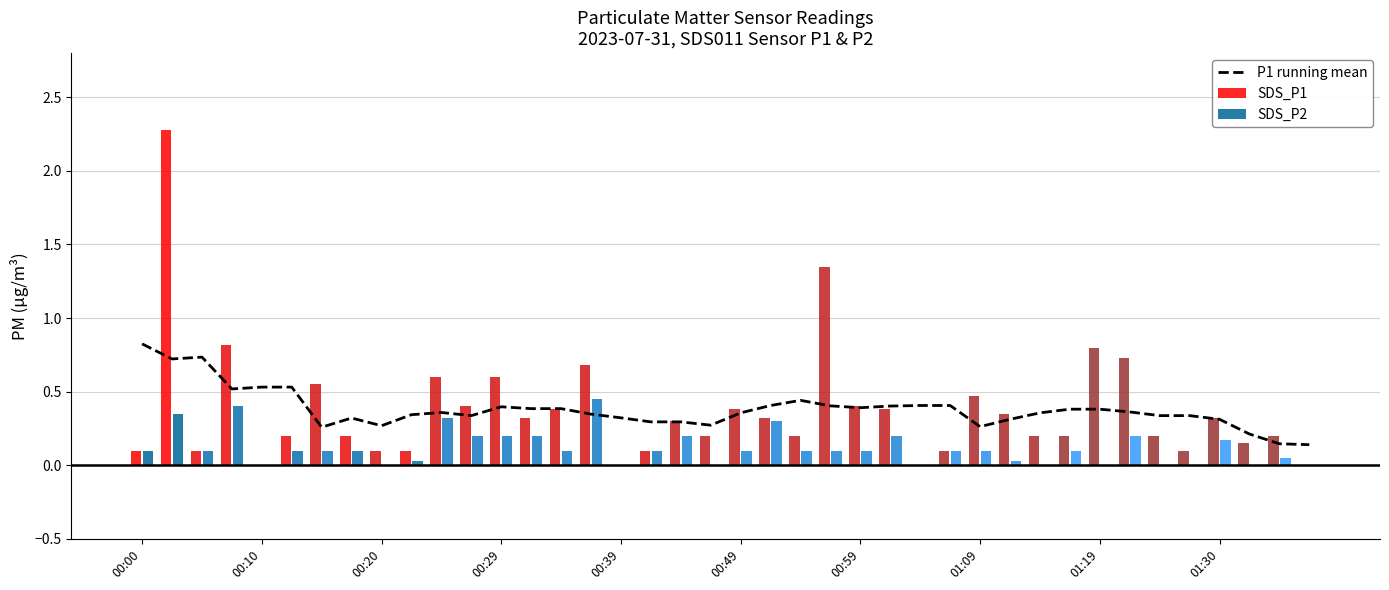

What is the difference between the maximum and second lowest values?

0.7